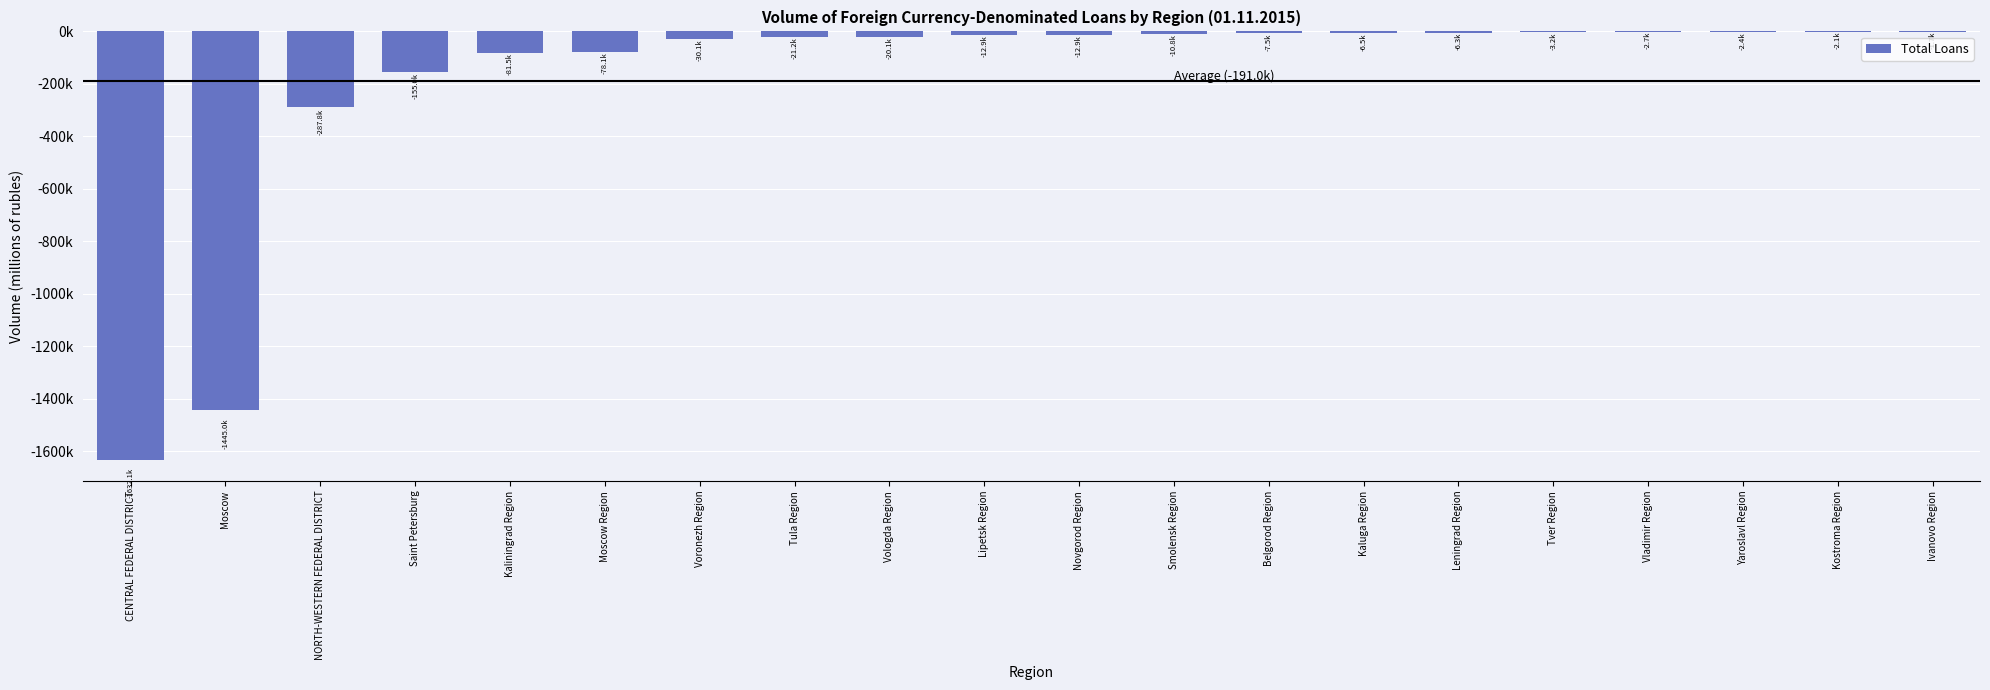

Where does the data first go above -12865?

Smolensk Region